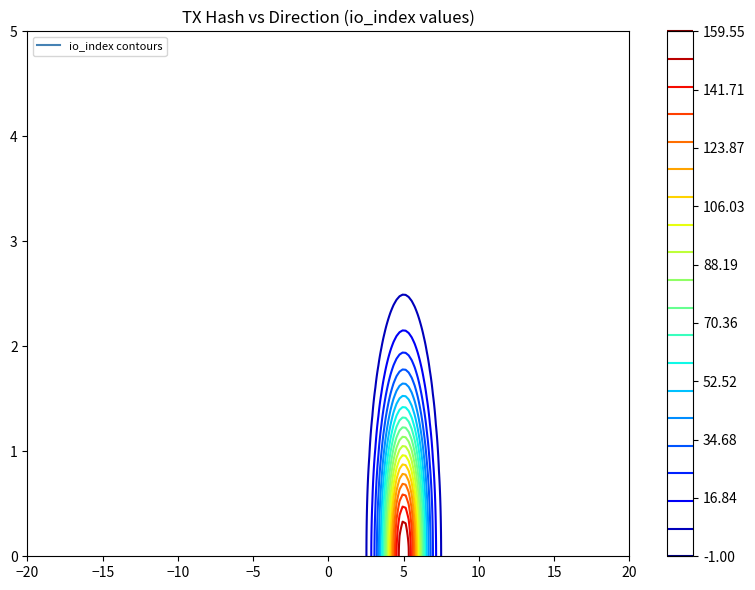

At how many categories does at least one series exceed 93?

1